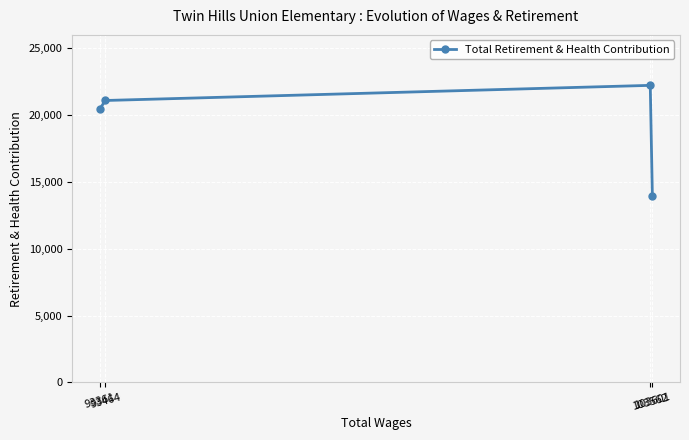

List the labels in order of value, smallest first.

103601, 93361, 93464, 103562